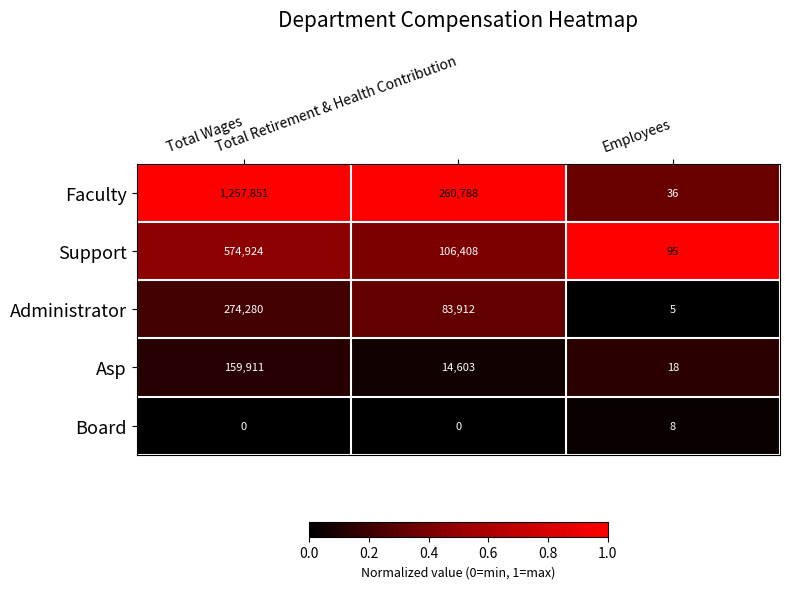

What is the maximum value for Asp?

159911